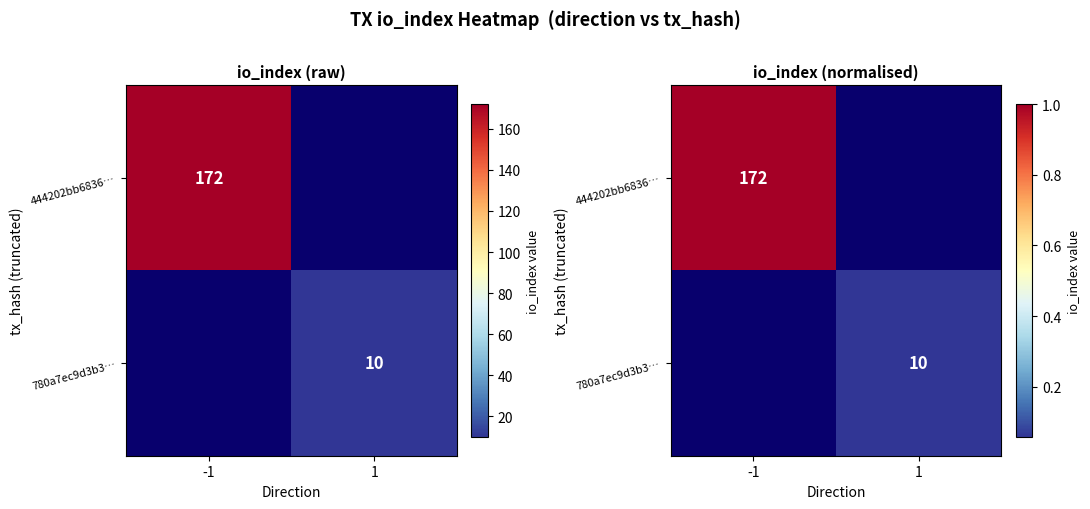

Which series has the largest range (max minus min)?

444202bb6836…